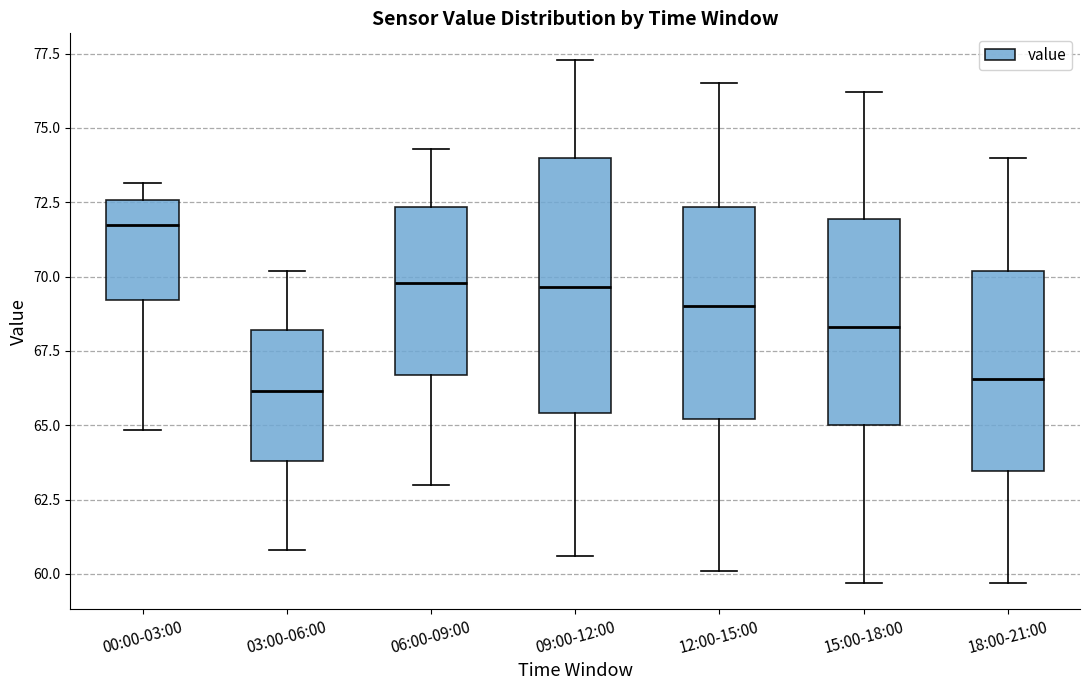

Where is the upper edge of the box for 00:00-03:00 on the y-axis? The values are not printed on the chart, so give them approximately, as read against the axis.

72.5